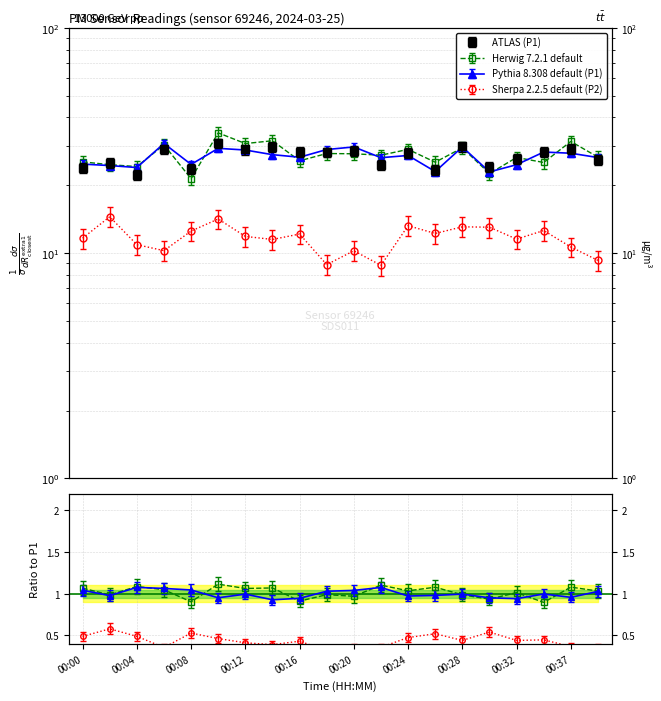

Reading right to left, list all the values displayed in this chart.

25.9	29.0	28.2	26.2	24.1	29.7	23.5	27.9	24.7	28.5	28.0	28.2	29.5	28.8	30.7	23.7	28.9	22.3	25.1	23.9